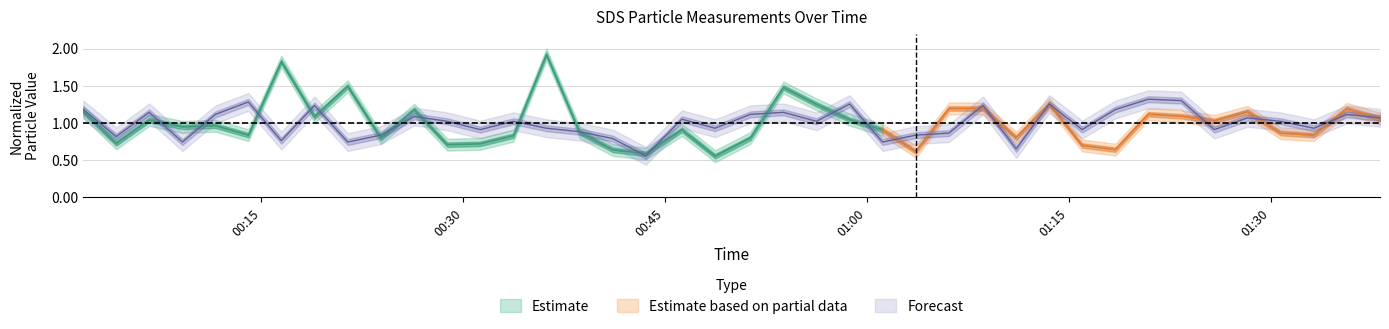

Is this an area chart (filled region under the line)?

No